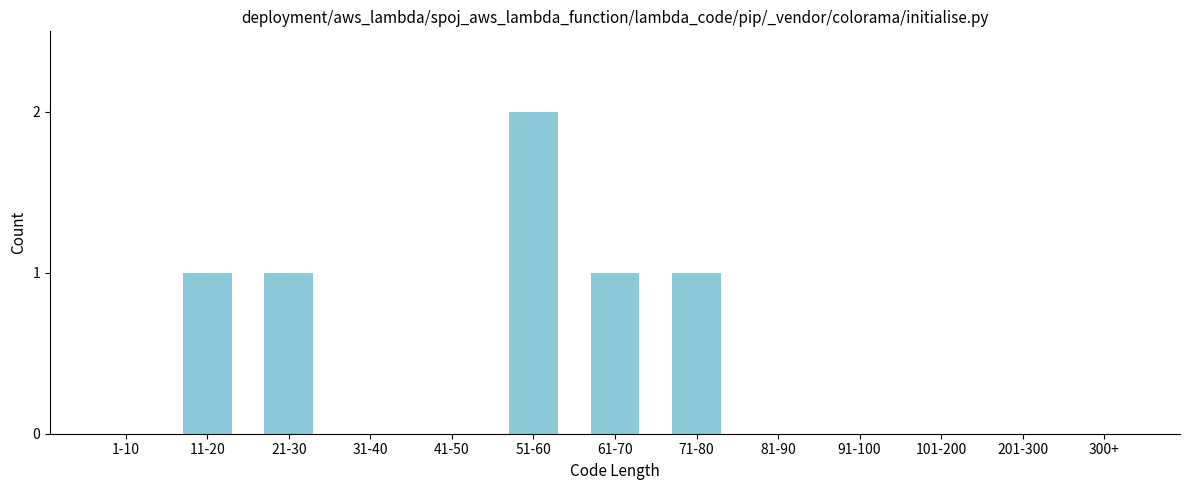

Reading right to left, what are all the values shown in this chart?

300+=0	201-300=0	101-200=0	91-100=0	81-90=0	71-80=1	61-70=1	51-60=2	41-50=0	31-40=0	21-30=1	11-20=1	1-10=0